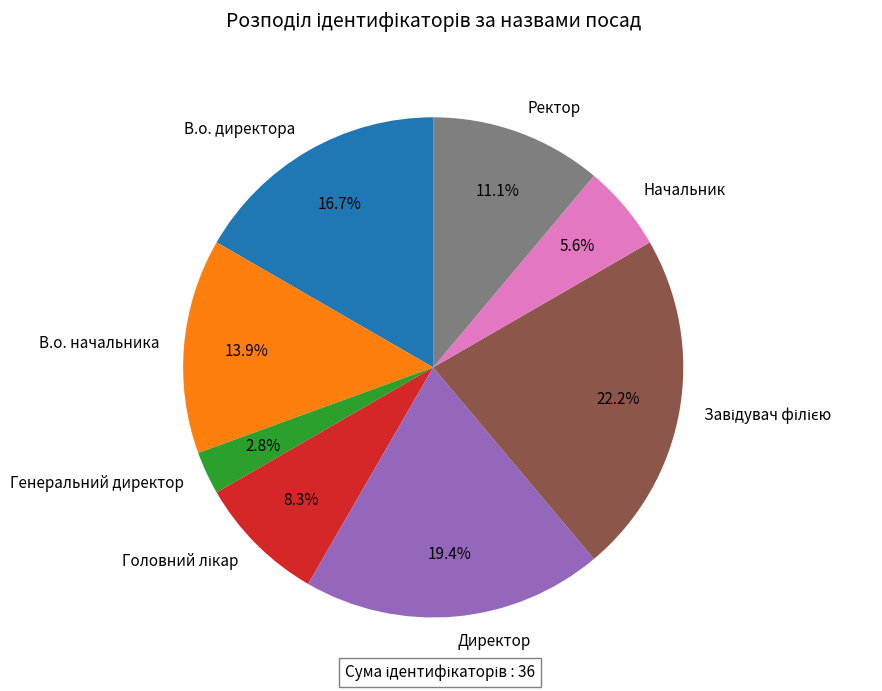

To the nearest percent, what is the average slice percentage?

12%